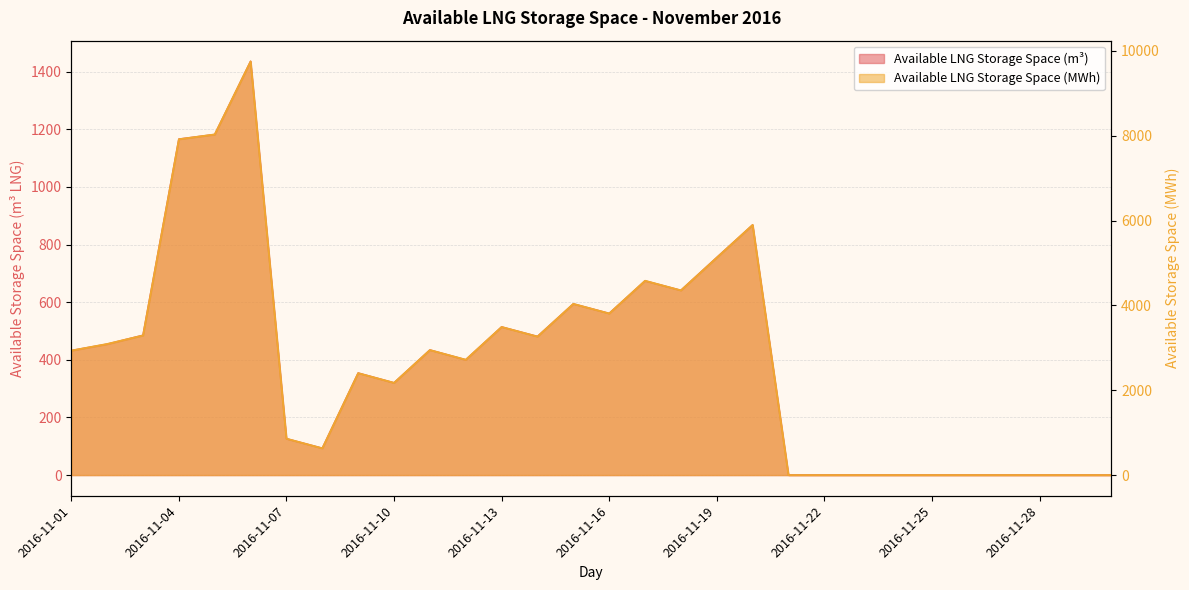

Reading left to right, what are all the values shown in this chart?

Available LNG Storage Space (m3): 432.0	454.4	485.0	1166.0	1182.0	1436.0	126.0	93.0	354.0	320.0	434.0	400.0	514.0	481.0	594.0	561.0	674.0	641.0	755.0	868.0	0.0	0.0	0.0	0.0	0.0	0.0	0.0	0.0	0.0	0.0
Available LNG Storage Space (MWh): 2936.0	3092.0	3293.0	7918.0	8032.0	9753.0	860.0	632.0	2404.0	2176.0	2949.0	2721.0	3493.0	3266.0	4038.0	3810.0	4583.0	4355.0	5127.0	5900.0	0.0	0.0	0.0	0.0	0.0	0.0	0.0	0.0	0.0	0.0